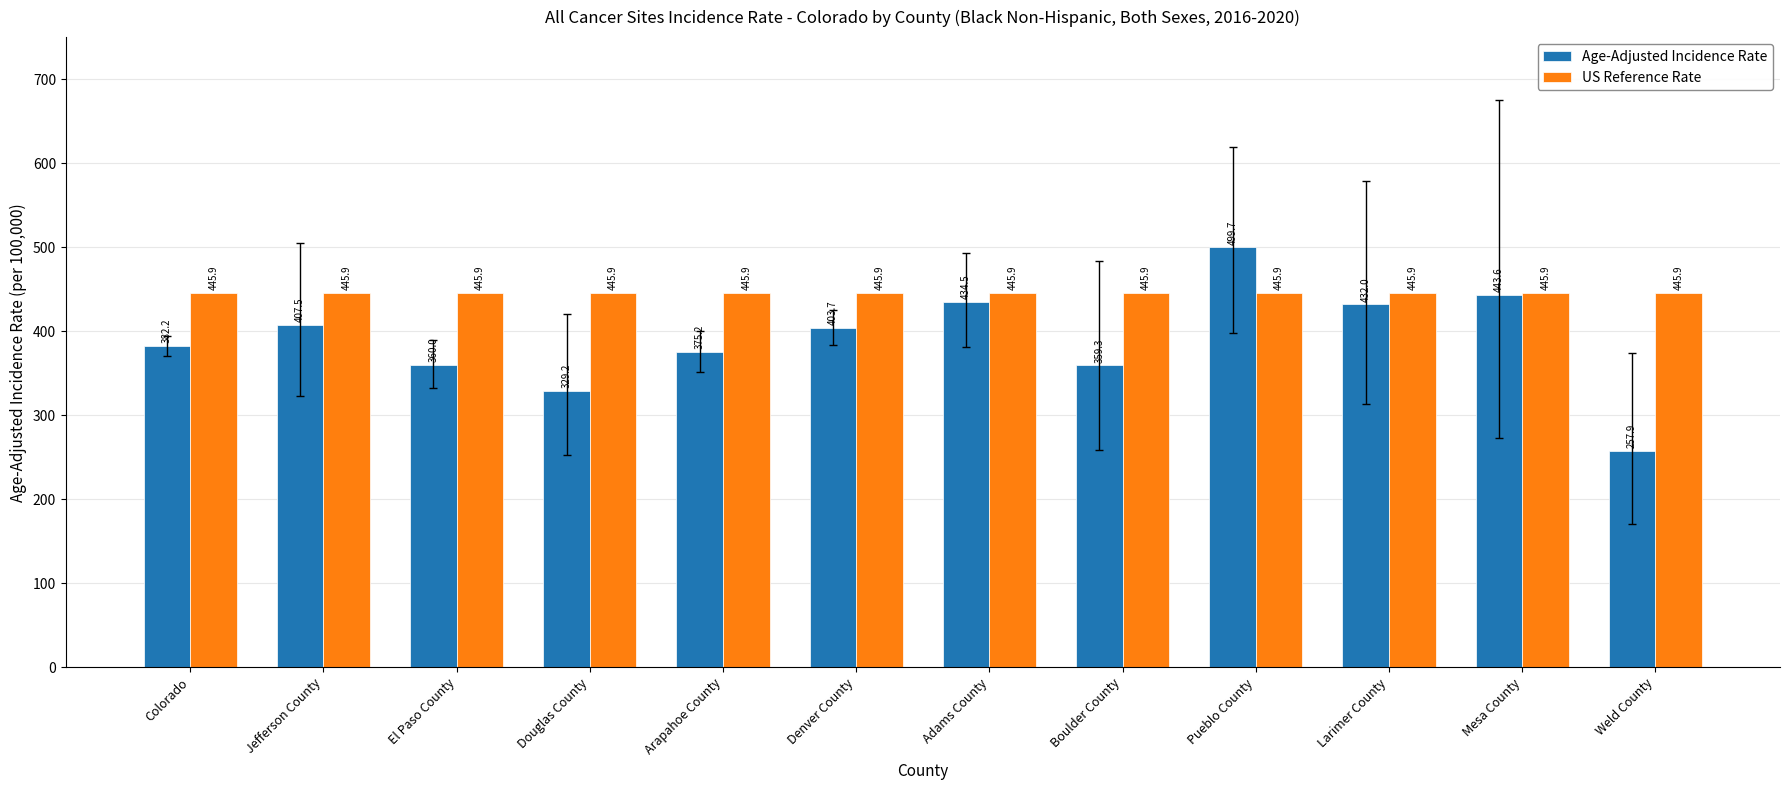

How many groups of bars are there?

12